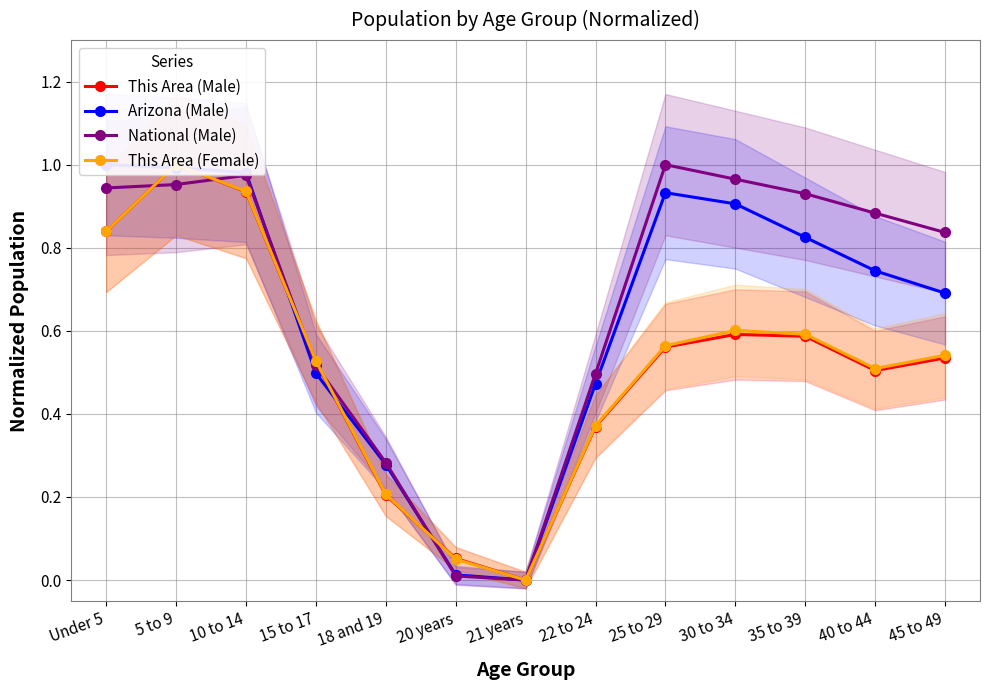

What is the value of the Arizona (Male) point at the 11th from the left?

0.8